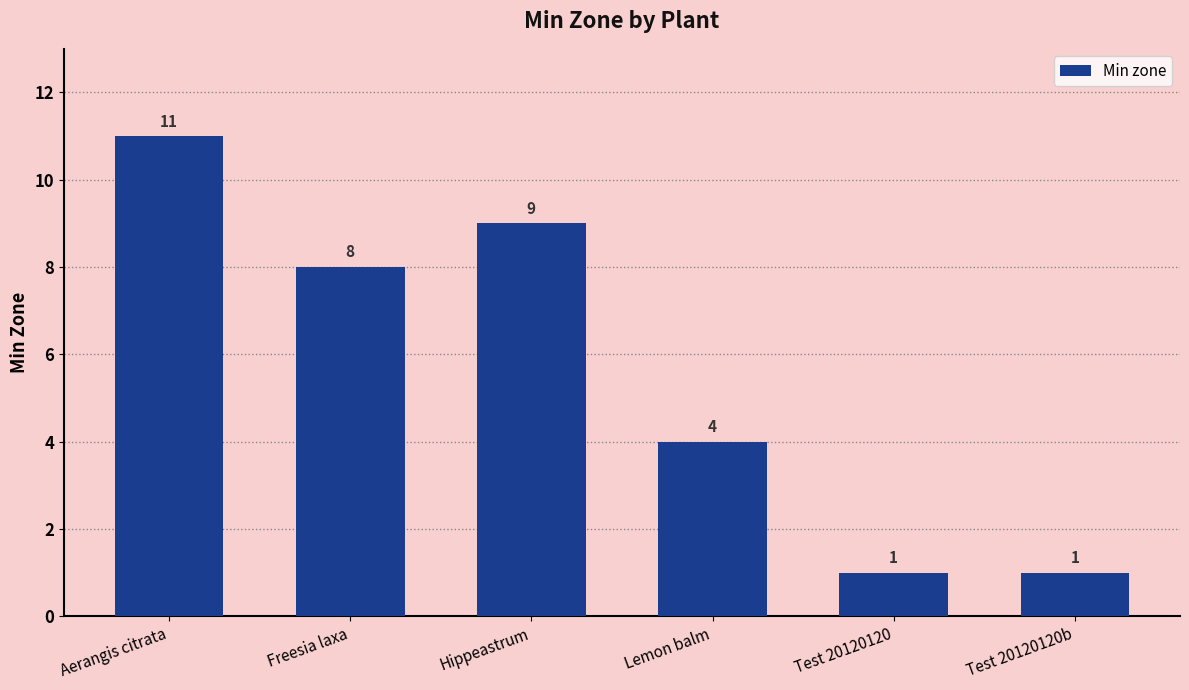

Between Freesia laxa and Lemon balm, which is larger?

Freesia laxa